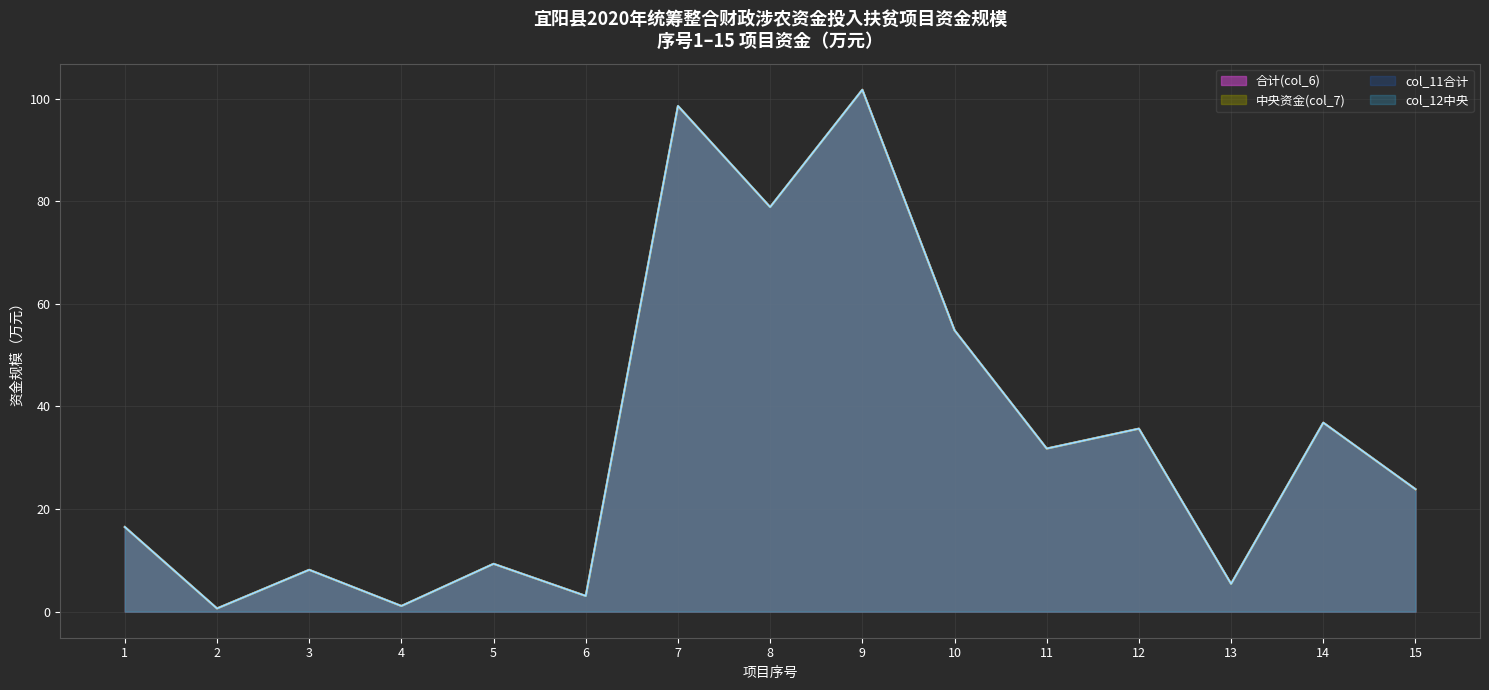

Where does the 中央资金(col_7) series first go above 23?

7